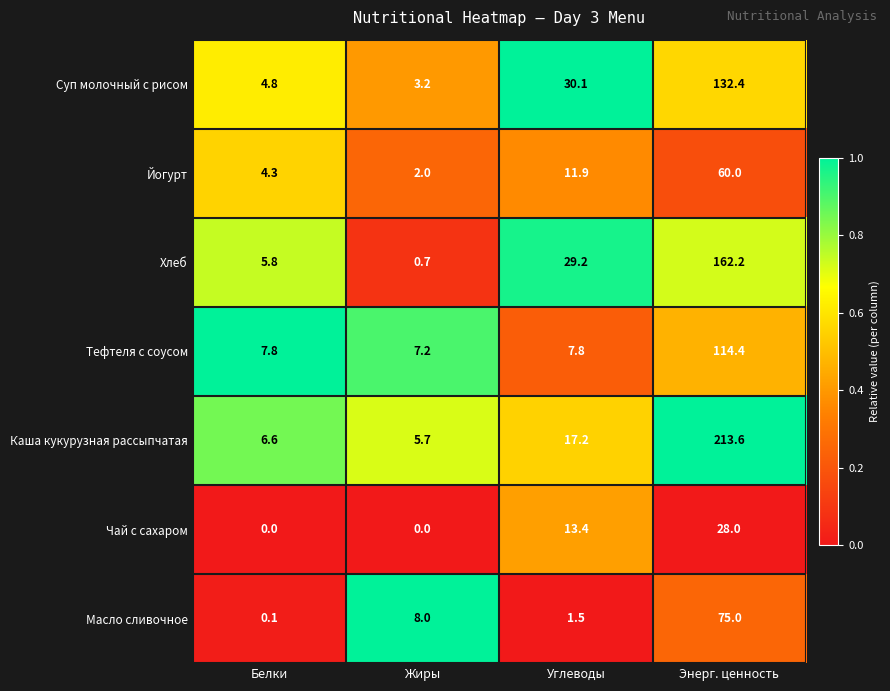

At which category is the sum across all series the highest?

Энерг. ценность